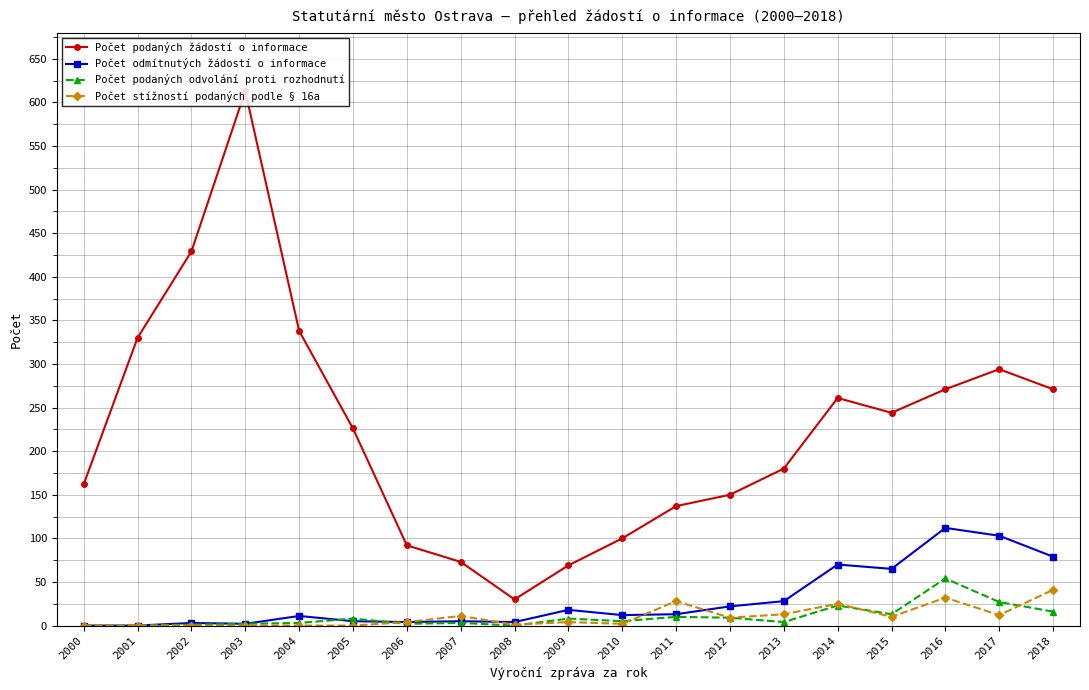

True or false: Počet podaných odvolání proti rozhodnutí has a value of 5 at 2010.

True